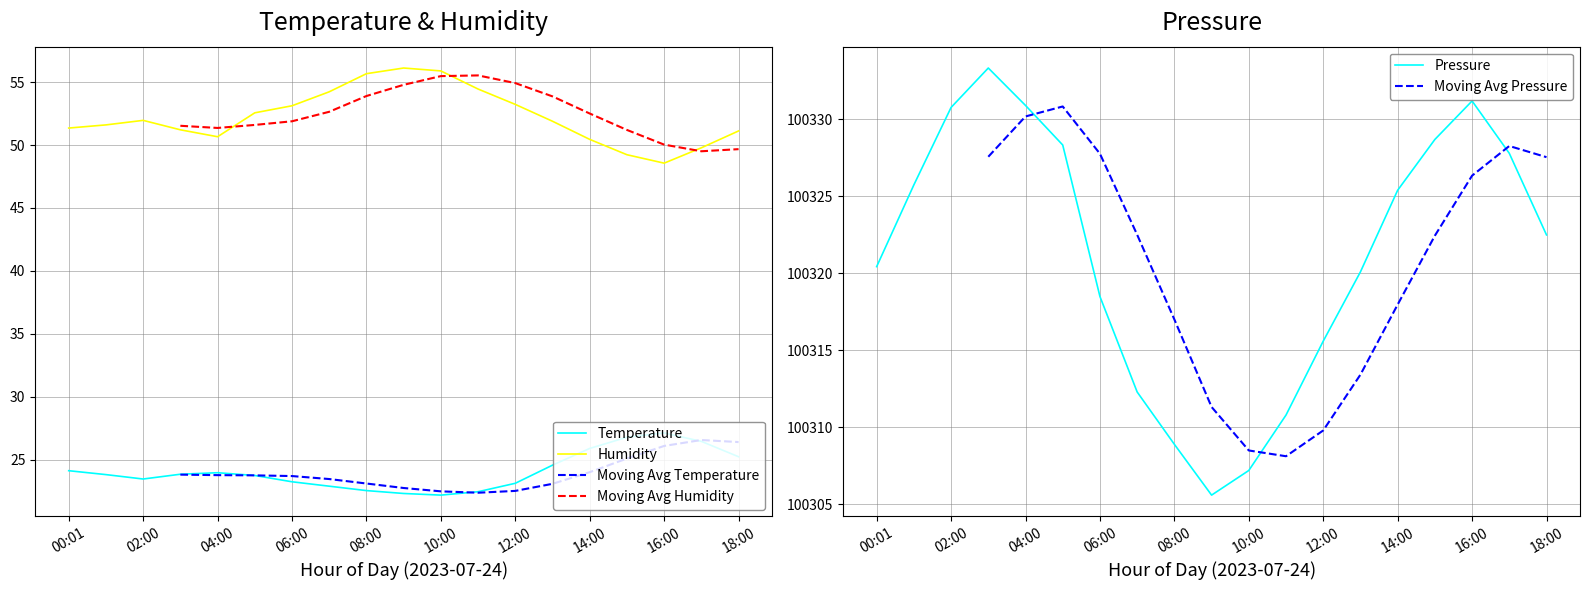

Which series has the widest spread of values?

Pressure